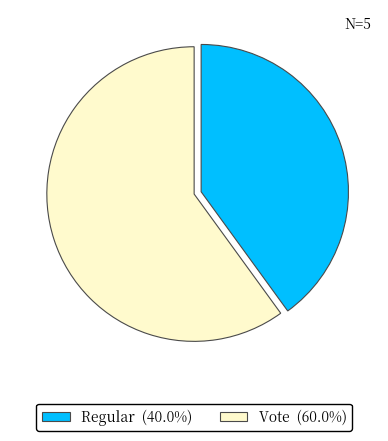

Is the sum of Vote and Regular greater than half?

Yes